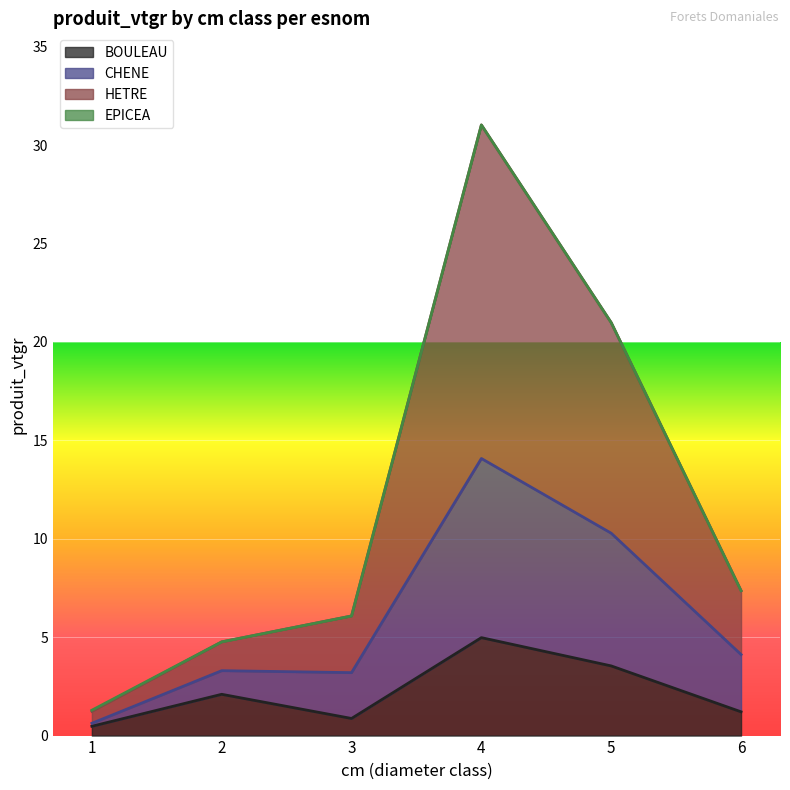

True or false: BOULEAU has a value of 3.5 at 5.

True